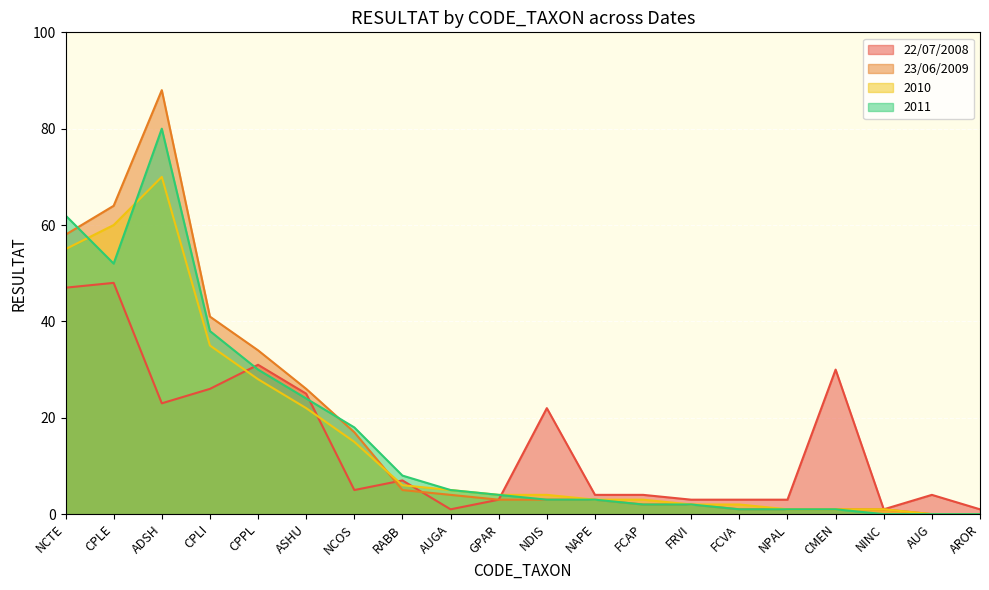

Reading right to left, list all the values displayed in this chart.

22/07/2008: 1	4	1	30	3	3	3	4	4	22	3	1	7	5	25	31	26	23	48	47
23/06/2009: 0	0	1	1	1	1	2	2	3	3	3	4	5	17	26	34	41	88	64	58
2010: 0	0	1	1	1	2	2	3	3	4	4	5	6	15	22	28	35	70	60	55
2011: 0	0	0	1	1	1	2	2	3	3	4	5	8	18	24	30	38	80	52	62